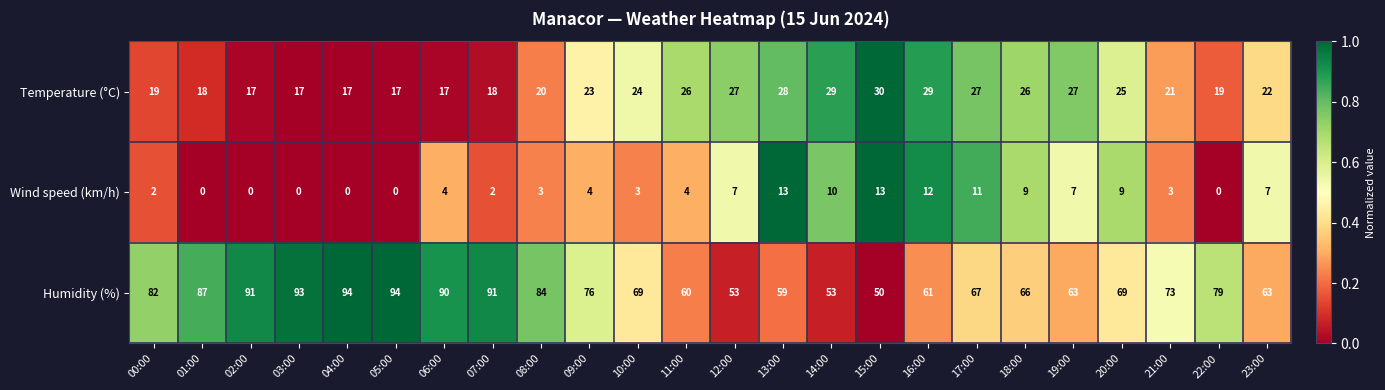

Which category has the lowest value in the Humidity (%) series?

15:00